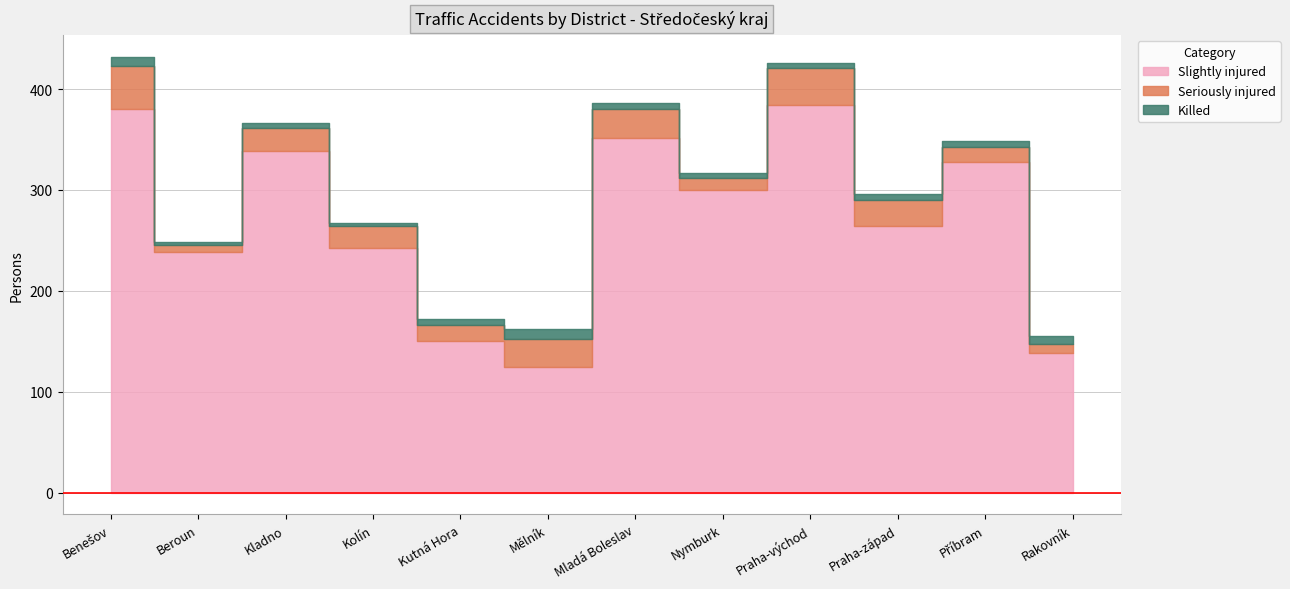

What is the difference between the maximum and minimum values in the Seriously injured series?

36